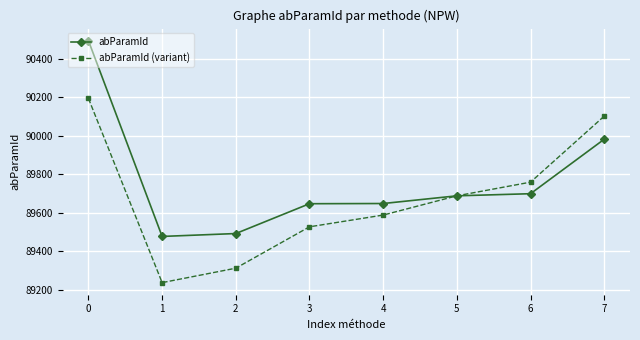

At 0, list the series in order from largest to smallest.

abParamId, abParamId (variant)